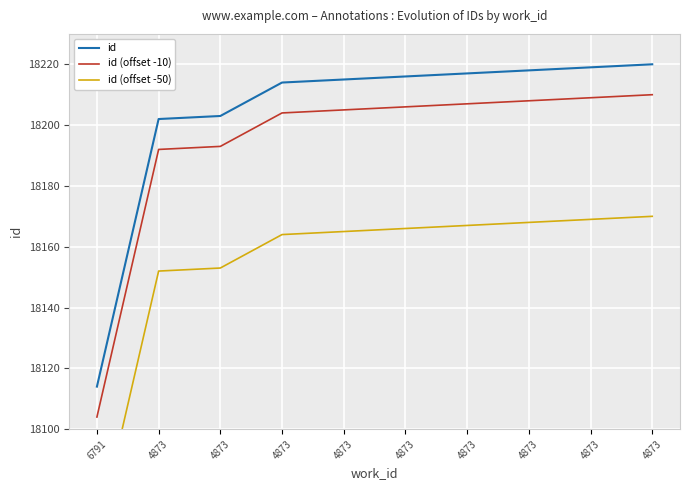

Where does the id (offset -10) series first go above 18206?

4873